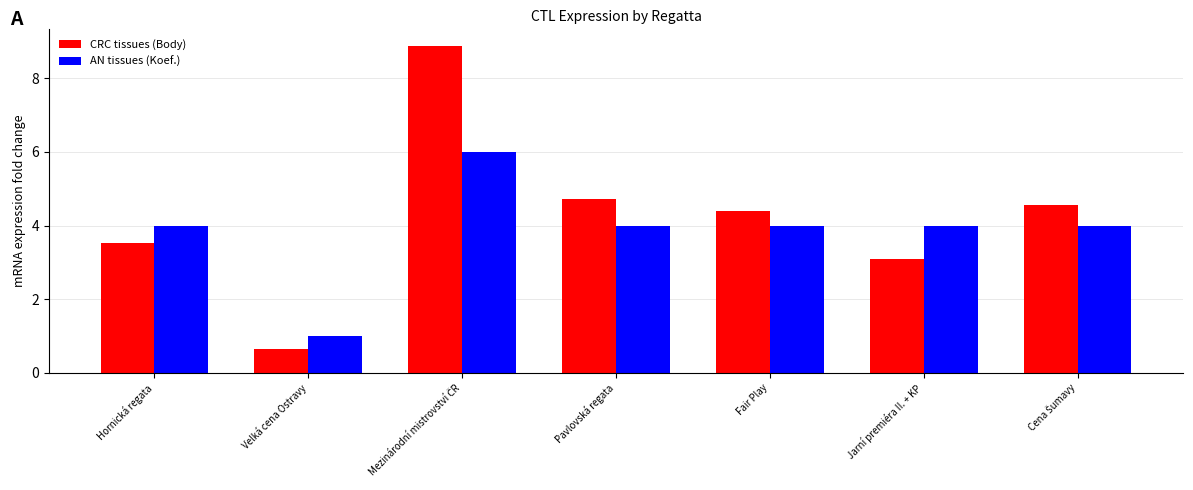

What is the value of the AN tissues (Koef.) bar at the 4th from the left?

4.0